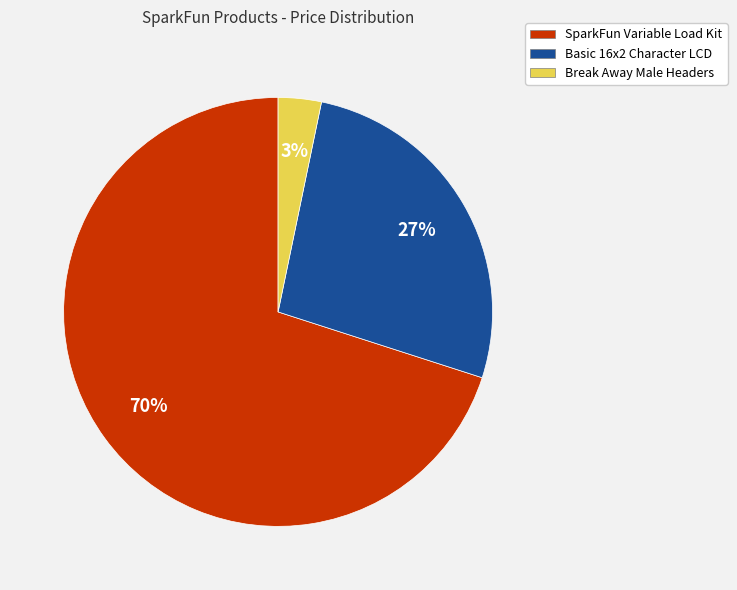

How many slices are in this pie chart?

3